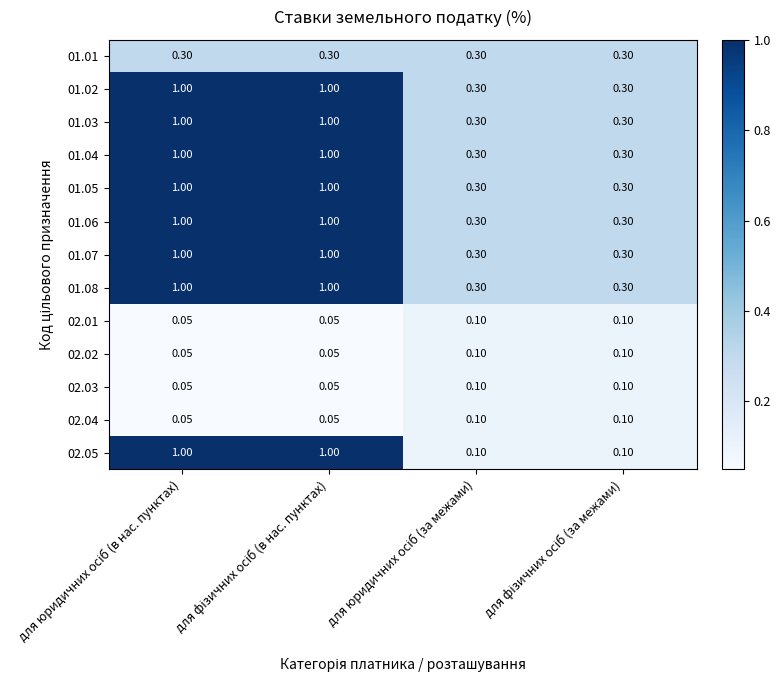

How many distinct data groups are displayed?

13